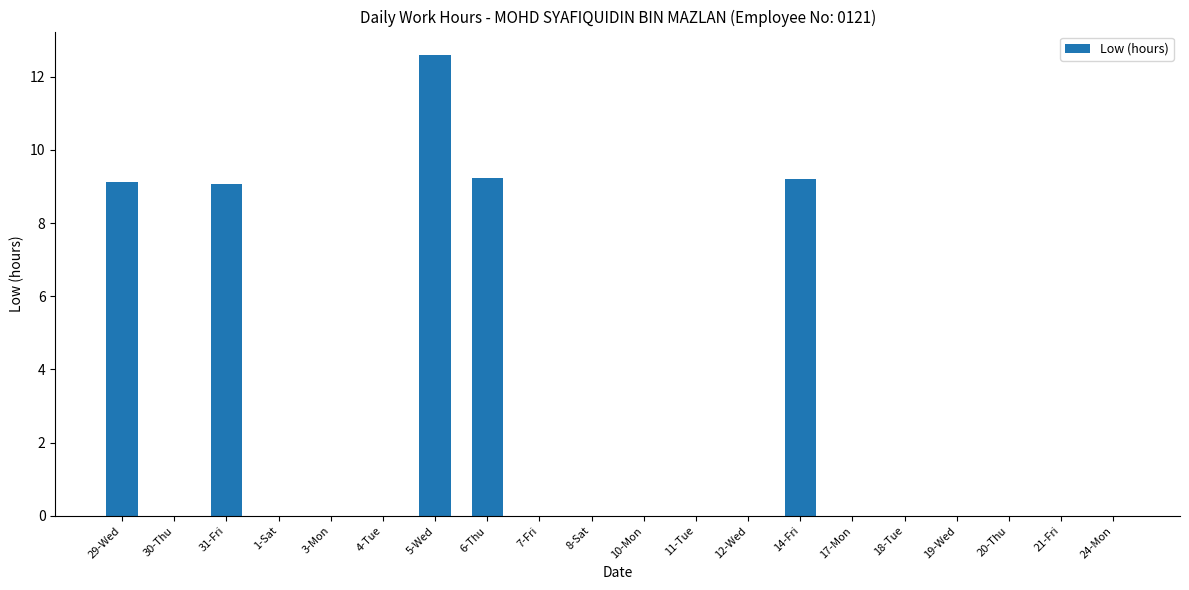

Does the chart contain stacked bars?

No